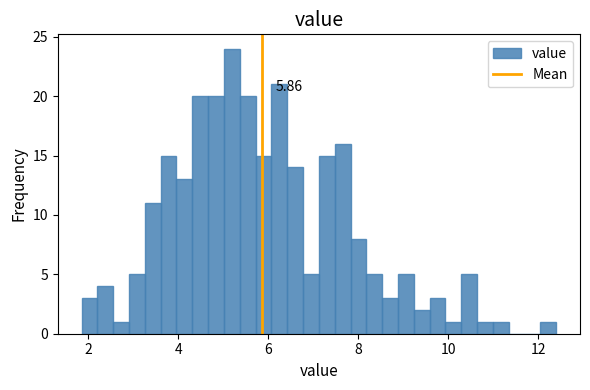

Read against the x-axis, roughly where is the centre of the tallest bar?

5.2